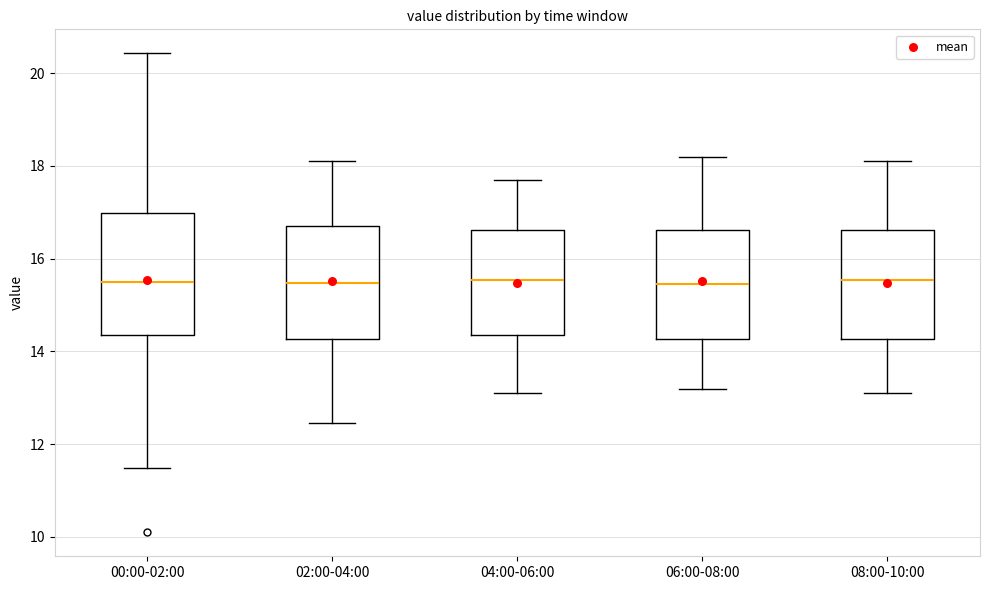

Reading left to right, read every box against the y-axis: the position of its median line, the range the box covers, and the ends of its whiskers. The values are not printed on the chart, so give them approximately, as read against the axis.

00:00-02:00: median 15.6, box 14.4 to 17.0, whiskers 11.4 to 20.4
02:00-04:00: median 15.4, box 14.2 to 16.8, whiskers 12.4 to 18.2
04:00-06:00: median 15.6, box 14.4 to 16.6, whiskers 13.2 to 17.8
06:00-08:00: median 15.4, box 14.2 to 16.6, whiskers 13.2 to 18.2
08:00-10:00: median 15.6, box 14.2 to 16.6, whiskers 13.2 to 18.2